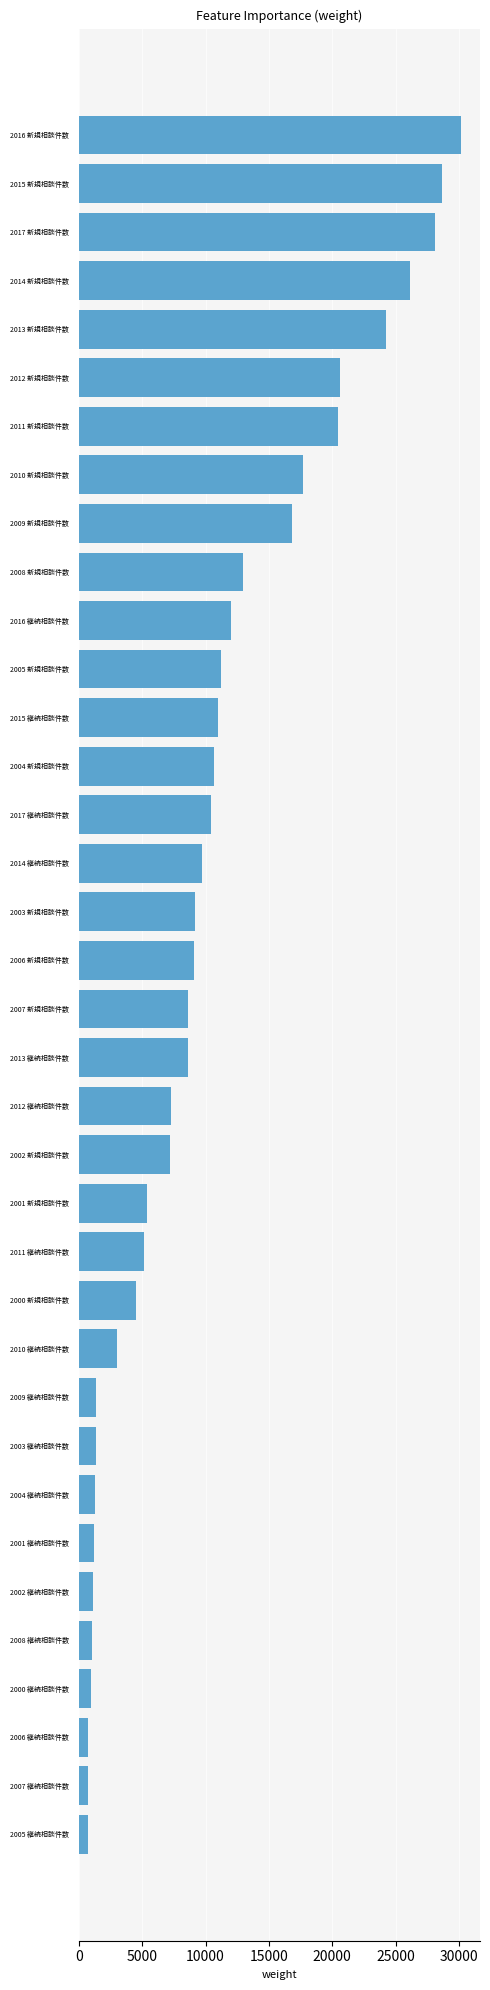

What is the difference between the second highest and second lowest values?

27917